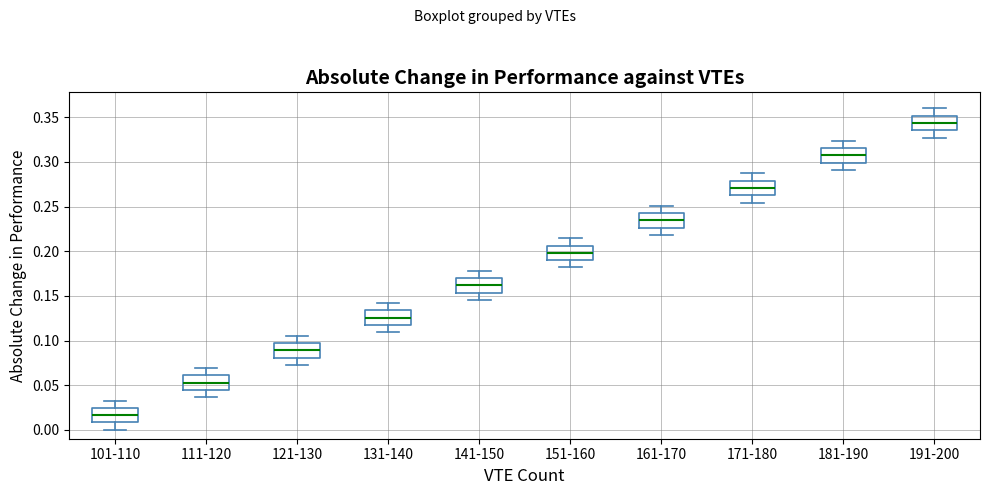

Which box's median line is the highest?

191-200